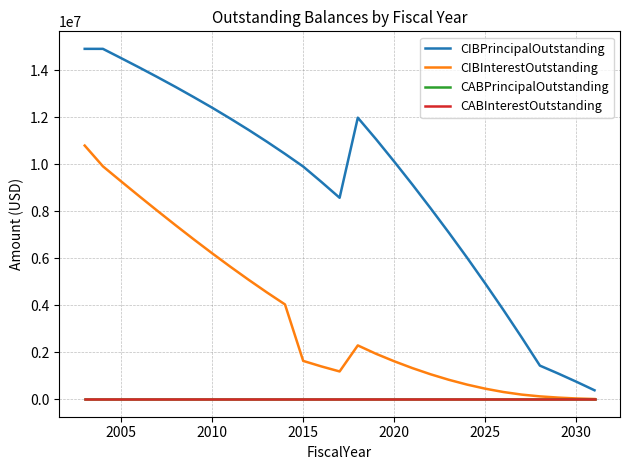

Is this an area chart (filled region under the line)?

No